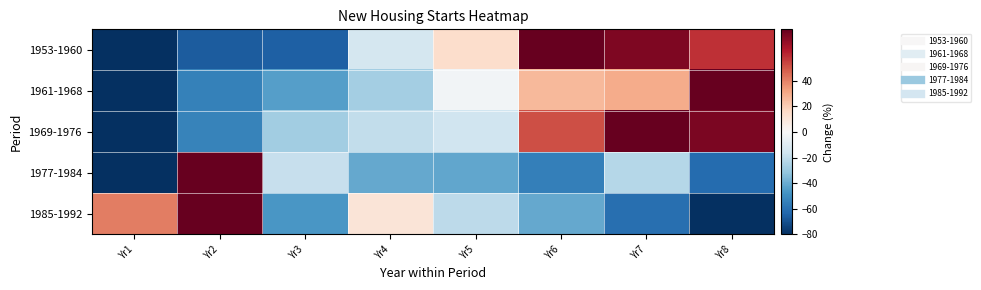

What is the minimum value shown in the chart?

-80.0